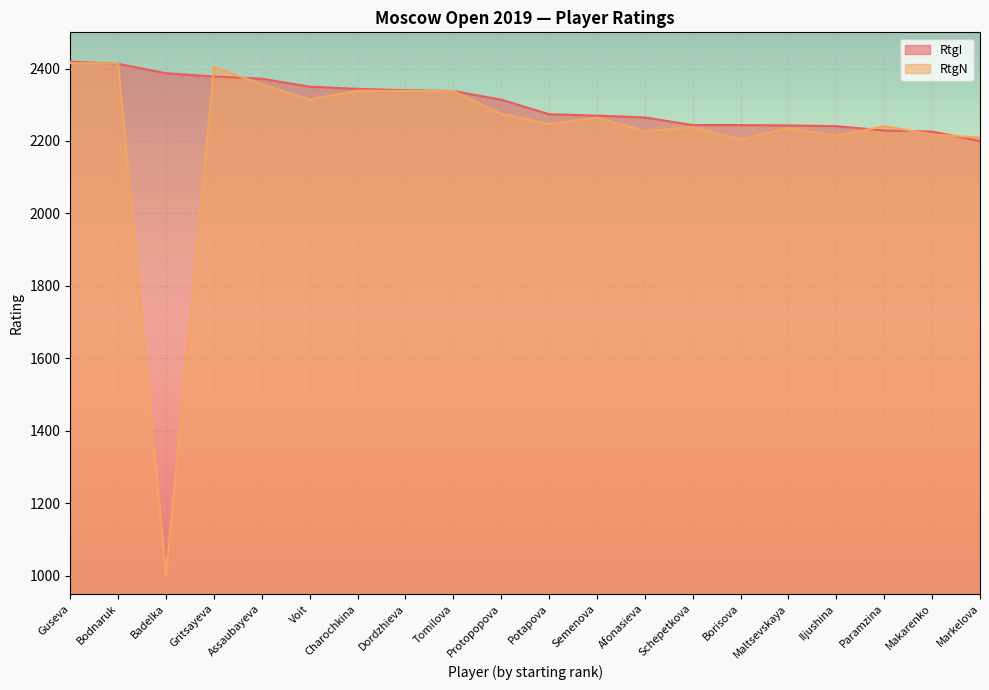

Where do RtgI and RtgN first cross each other?

Guseva and Bodnaruk